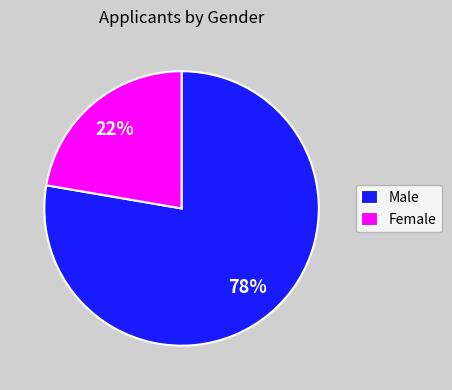

How many segments does this pie chart have?

2